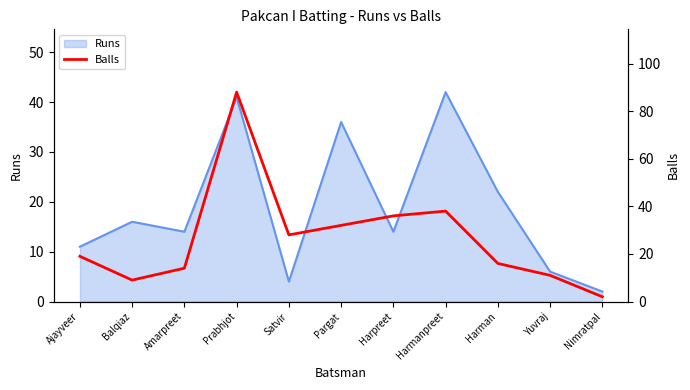

The Runs series shows 16 at Balqiaz. True or false?

True